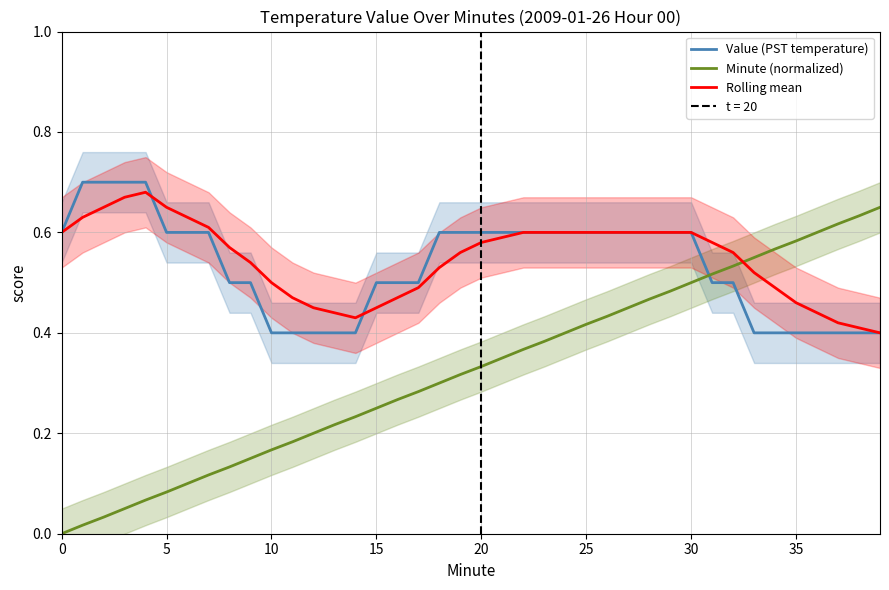

At 26, list the series in order from largest to smallest.

Value (PST temperature), Rolling mean, Minute (normalized)